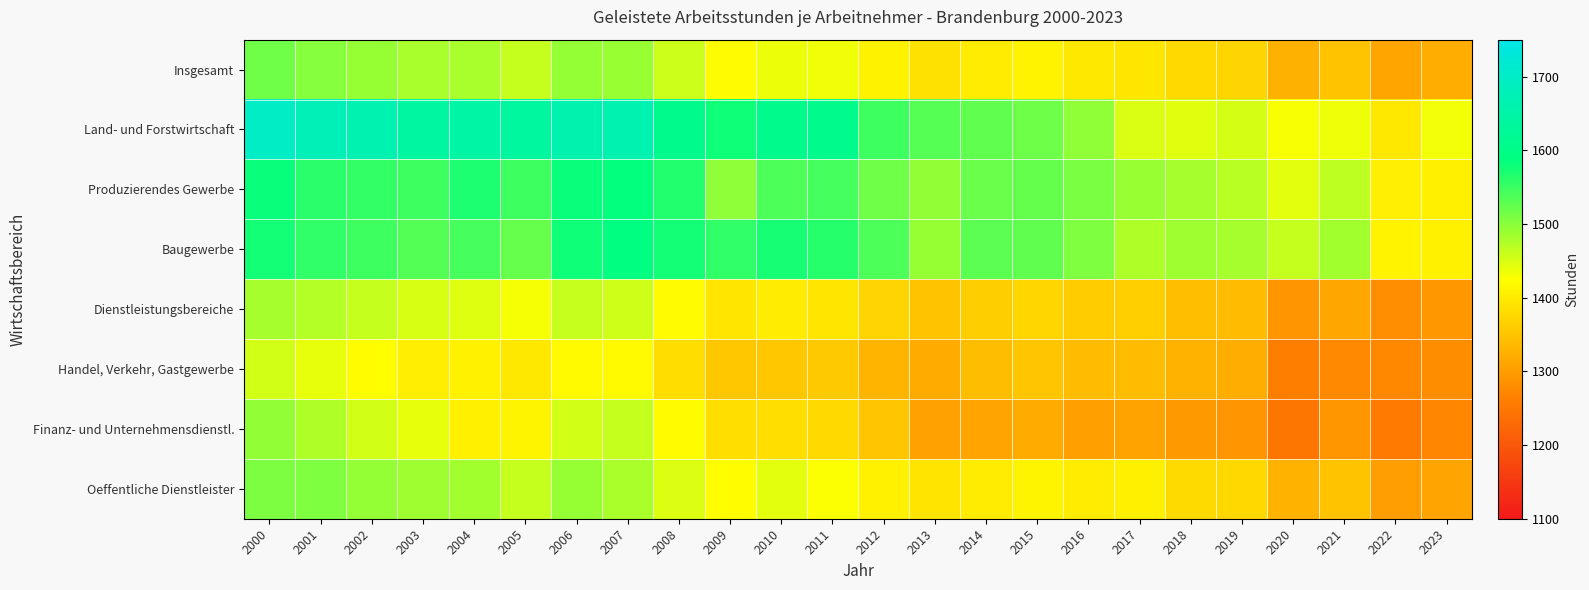

Which has a higher value, 2011 or 2013?

2011